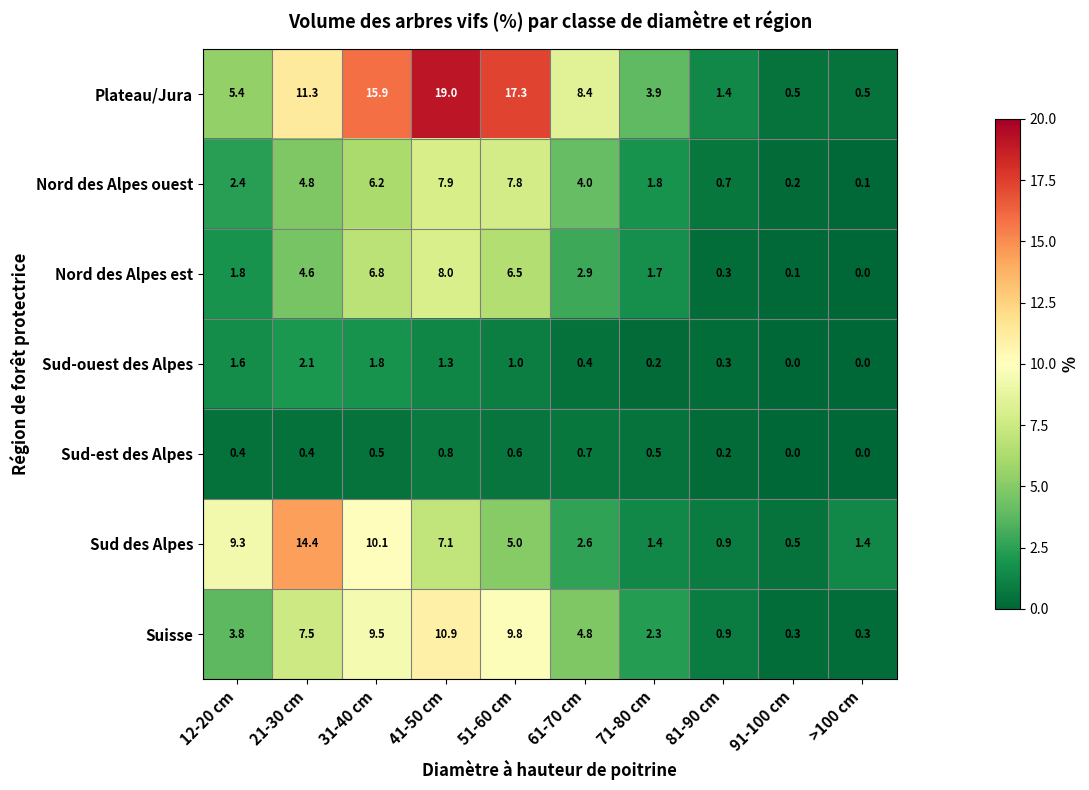

What is the total value across all series at 31-40 cm?

50.8